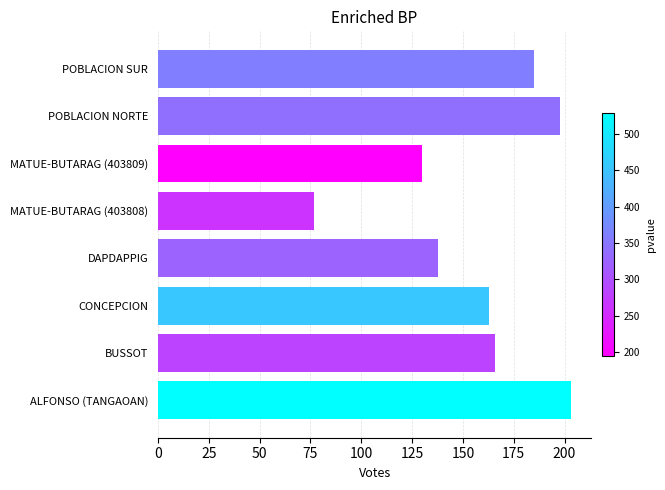

Rank the categories by value from lowest to highest.

MATUE-BUTARAG (403808), MATUE-BUTARAG (403809), DAPDAPPIG, CONCEPCION, BUSSOT, POBLACION SUR, POBLACION NORTE, ALFONSO (TANGAOAN)